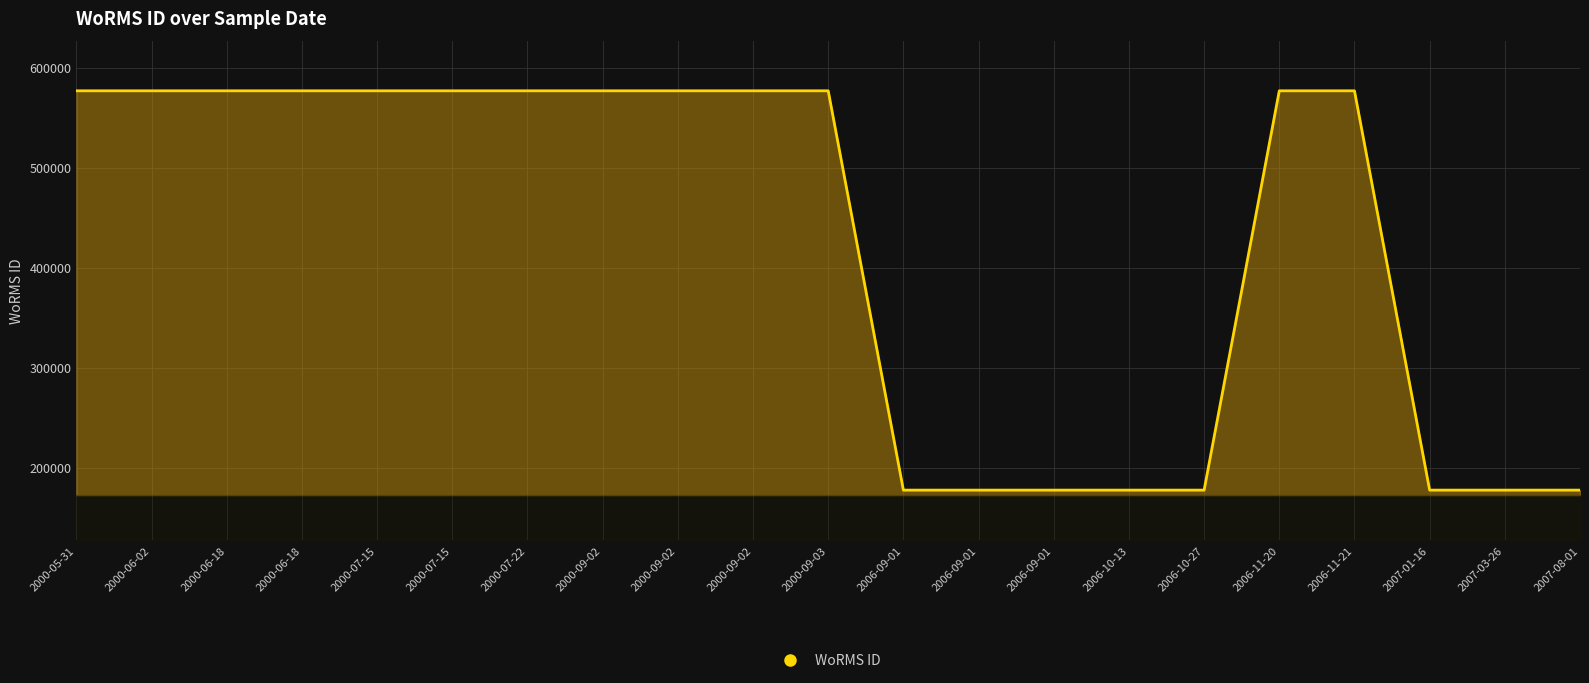

Does the chart display data point markers on the line(s)?

No